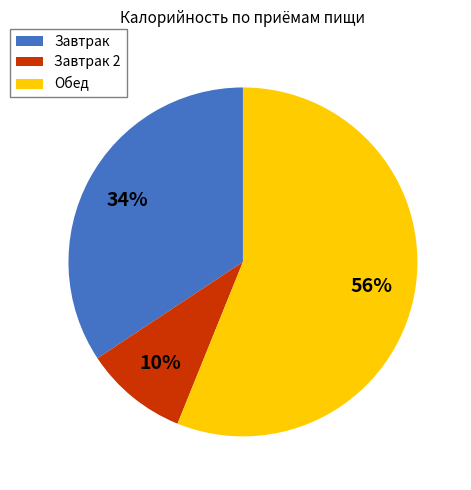

Combined, do Завтрак and Завтрак 2 account for over 50%?

No